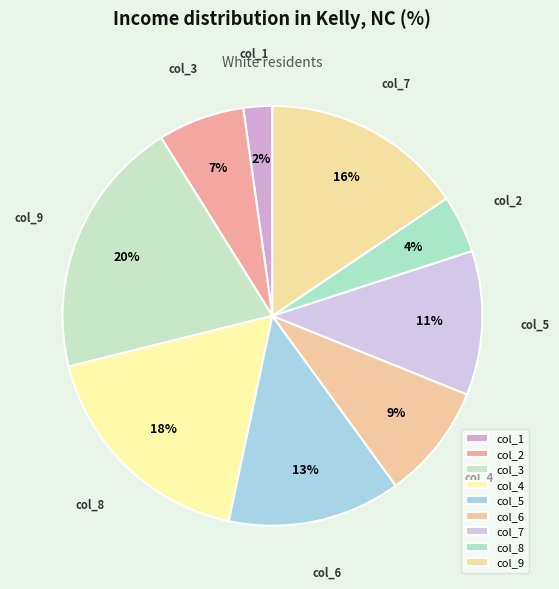

How many slices are in this pie chart?

9